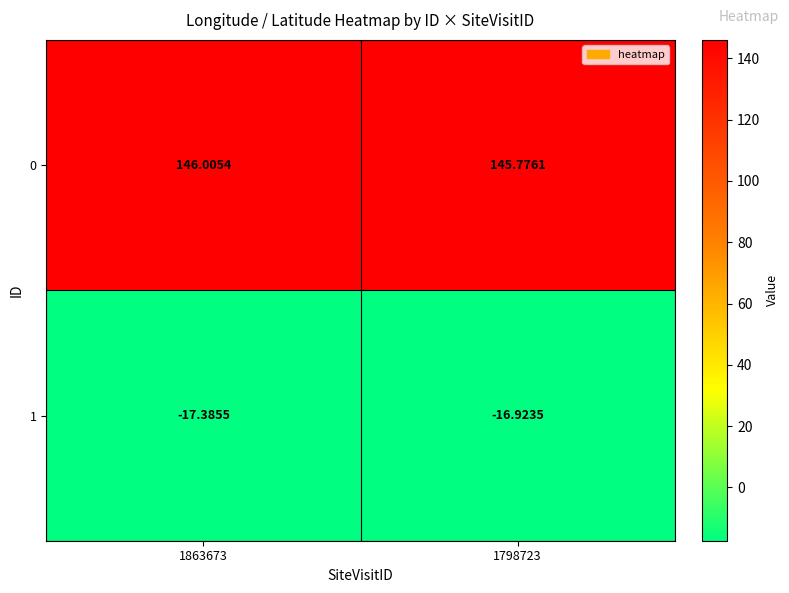

How many series are shown in this chart?

2